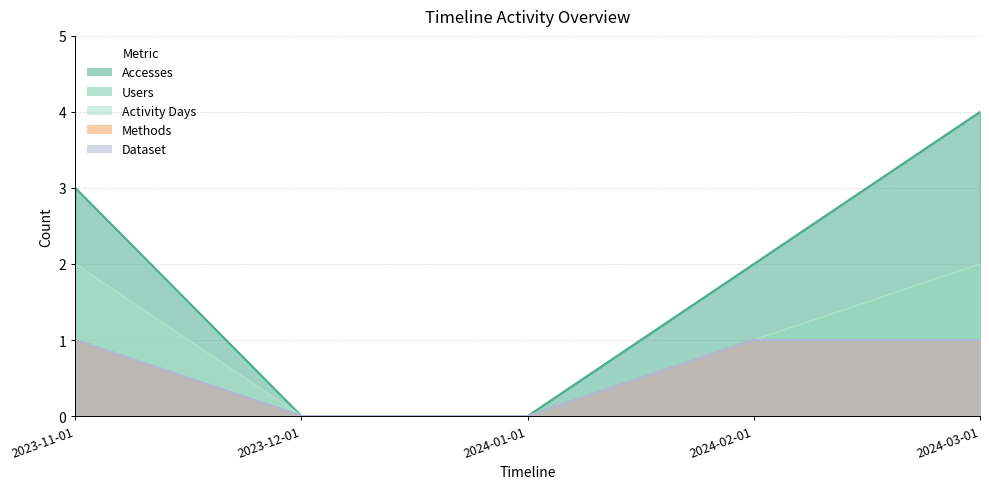

What is the label of the 4th point from the left?

2024-02-01